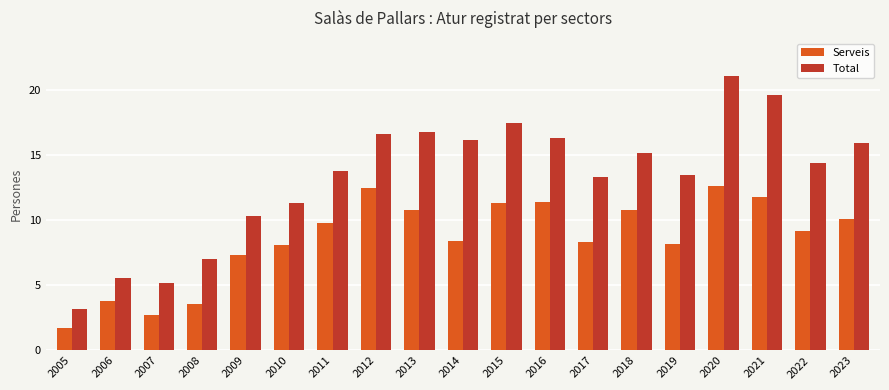

What is the difference between the maximum and minimum values in the Serveis series?

10.9